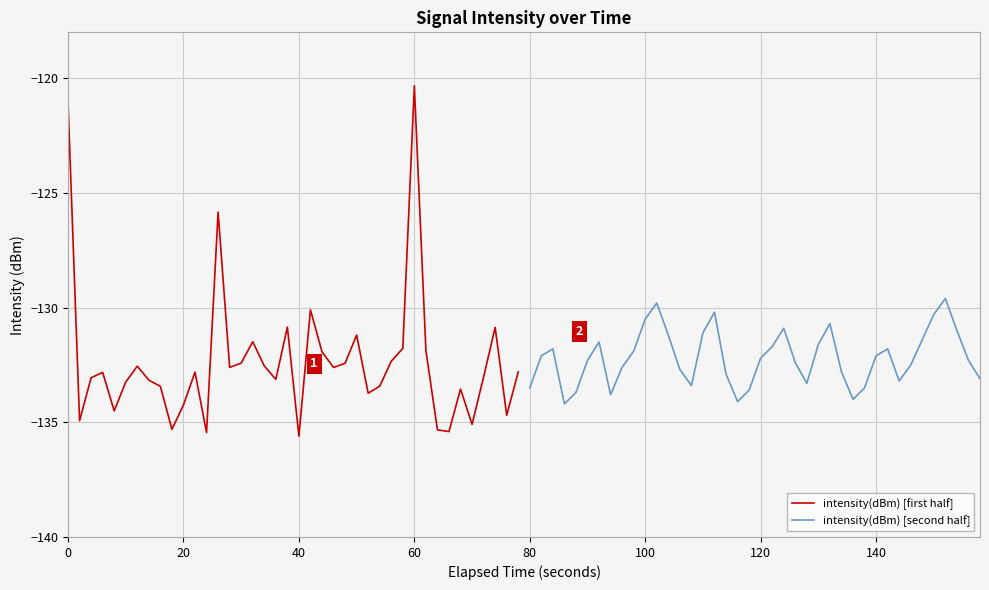

Reading right to left, list all the values displayed in this chart.

intensity(dBm) [first half]: -132.8	-134.7	-130.9	-133.0	-135.1	-133.6	-135.4	-135.3	-131.9	-120.3	-131.8	-132.3	-133.4	-133.7	-131.2	-132.4	-132.6	-131.9	-130.1	-135.6	-130.8	-133.1	-132.5	-131.5	-132.4	-132.6	-125.8	-135.4	-132.8	-134.2	-135.3	-133.4	-133.2	-132.6	-133.2	-134.5	-132.8	-133.1	-134.9	-121.1
intensity(dBm) [second half]: -133.1	-132.3	-131.0	-129.6	-130.3	-131.4	-132.5	-133.2	-131.8	-132.1	-133.5	-134.0	-132.8	-130.7	-131.6	-133.3	-132.4	-130.9	-131.7	-132.2	-133.6	-134.1	-132.9	-130.2	-131.1	-133.4	-132.7	-131.2	-129.8	-130.5	-131.9	-132.6	-133.8	-131.5	-132.3	-133.7	-134.2	-131.8	-132.1	-133.5